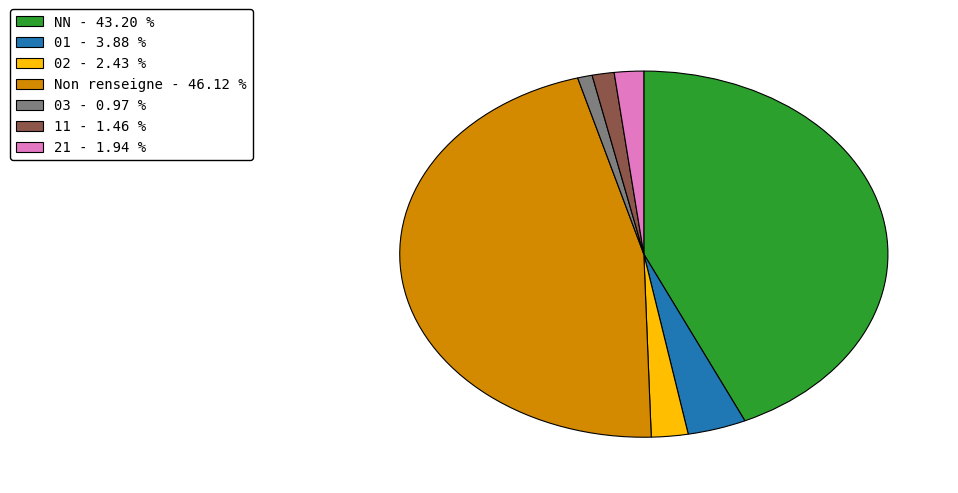

Does any single category account for the majority?

No